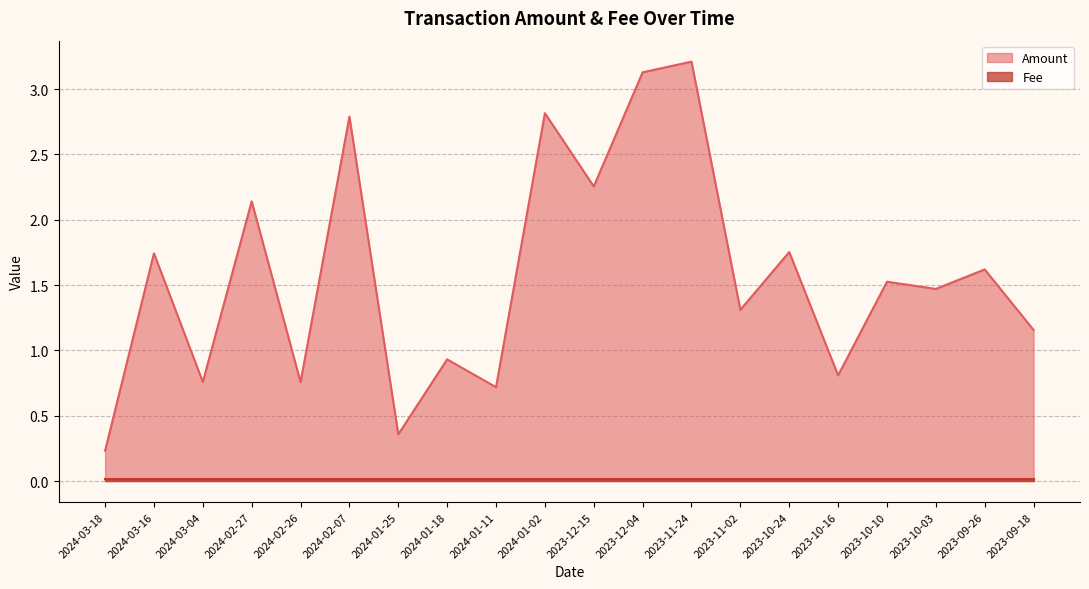

Rank the categories by value from highest to lowest.

2023-11-24, 2023-12-04, 2024-01-02, 2024-02-07, 2023-12-15, 2024-02-27, 2023-10-24, 2024-03-16, 2023-09-26, 2023-10-10, 2023-10-03, 2023-11-02, 2023-09-18, 2024-01-18, 2023-10-16, 2024-03-04, 2024-02-26, 2024-01-11, 2024-01-25, 2024-03-18